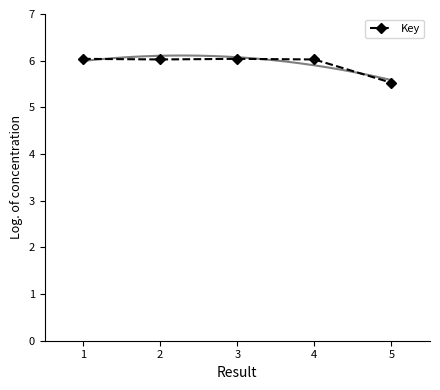

How many lines are shown in the chart?

1